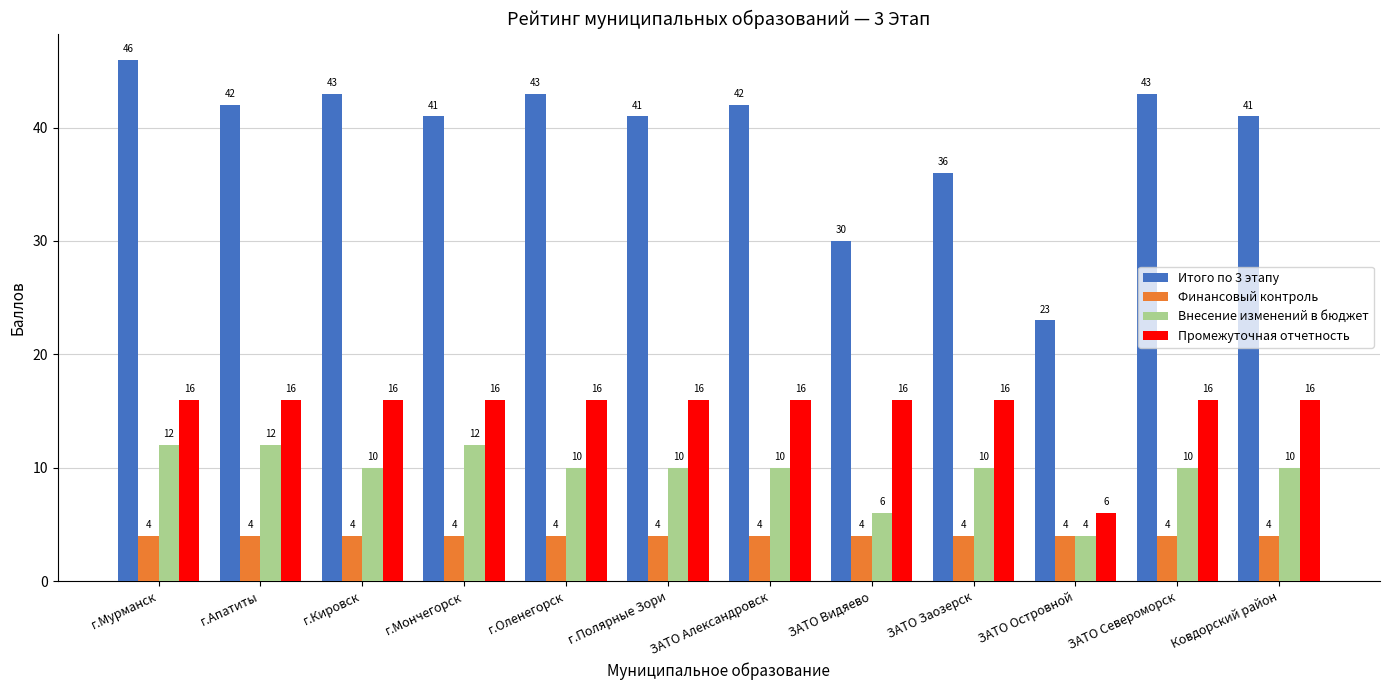

Which series has the largest total across all categories?

Итого по 3 этапу